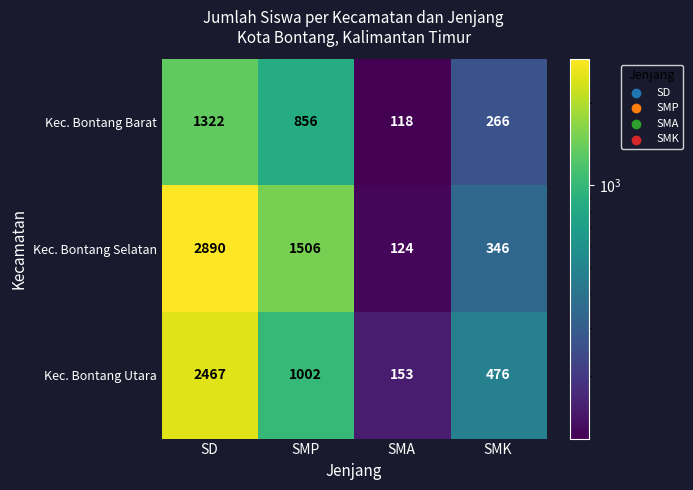

What is the spread (max minus min) of values at SMK?

210